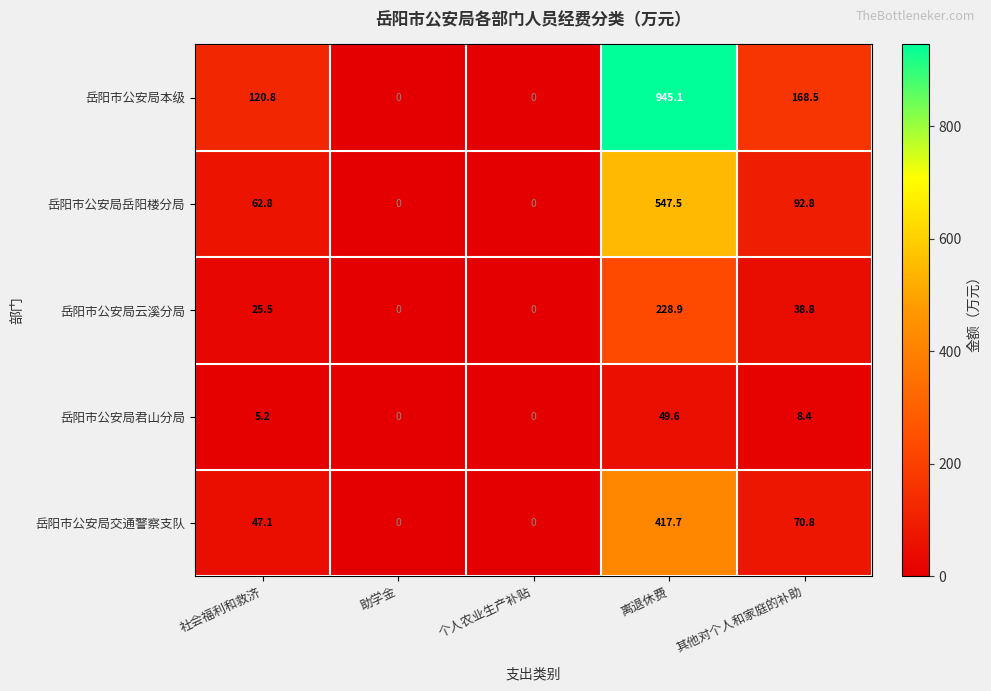

How many positive values does the 岳阳市公安局君山分局 series have?

3